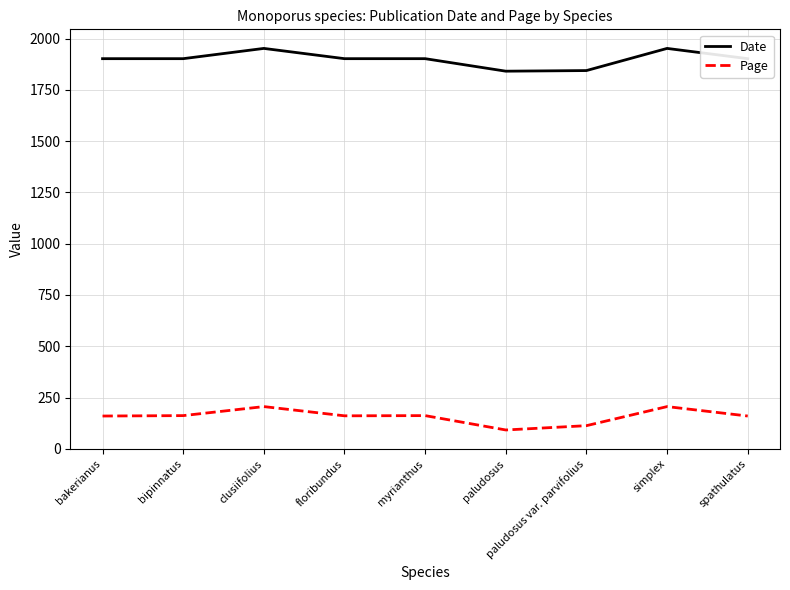

What is the difference between the maximum and minimum values in the Page series?

114